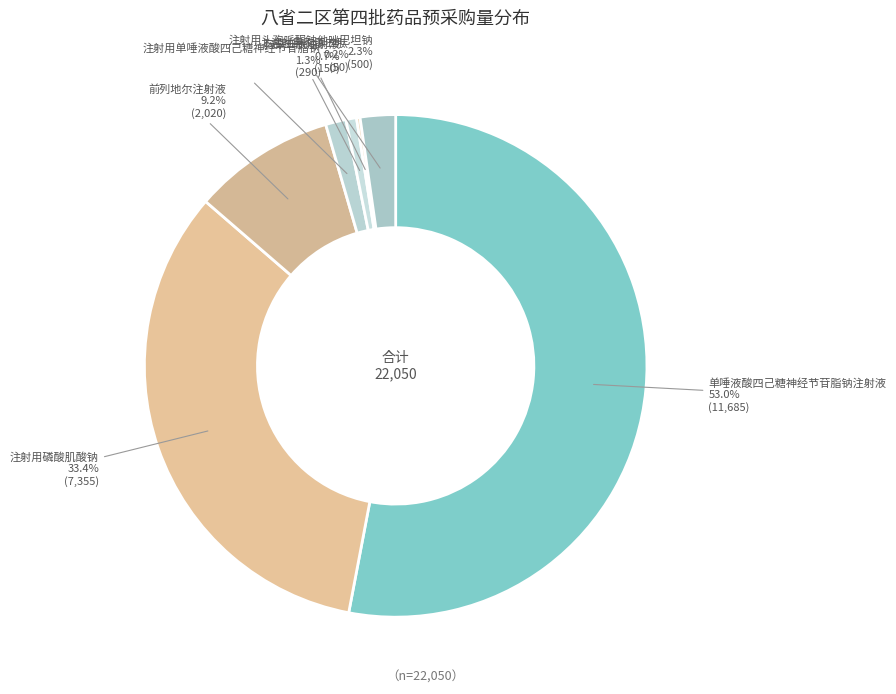

Does any single category account for the majority?

Yes